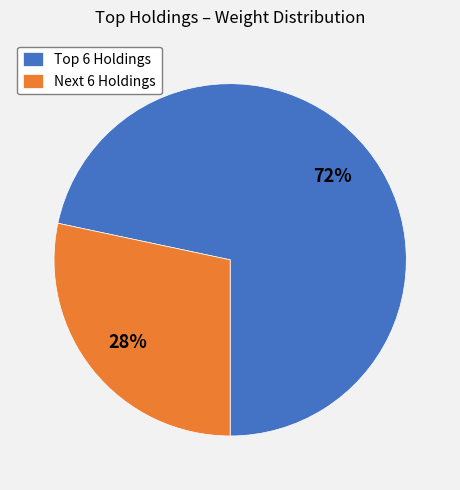

What percentage is the Next 6 Holdings slice, to the nearest percent?

28%